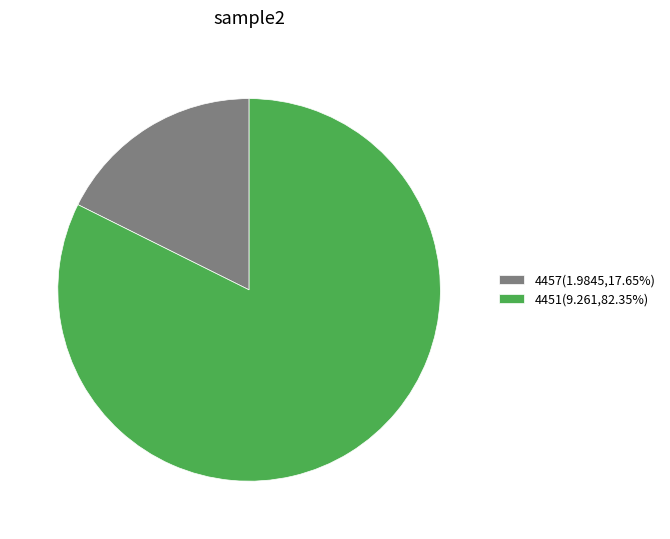

Does 4457(1.9845,17.65%) account for over 50% of the chart?

No